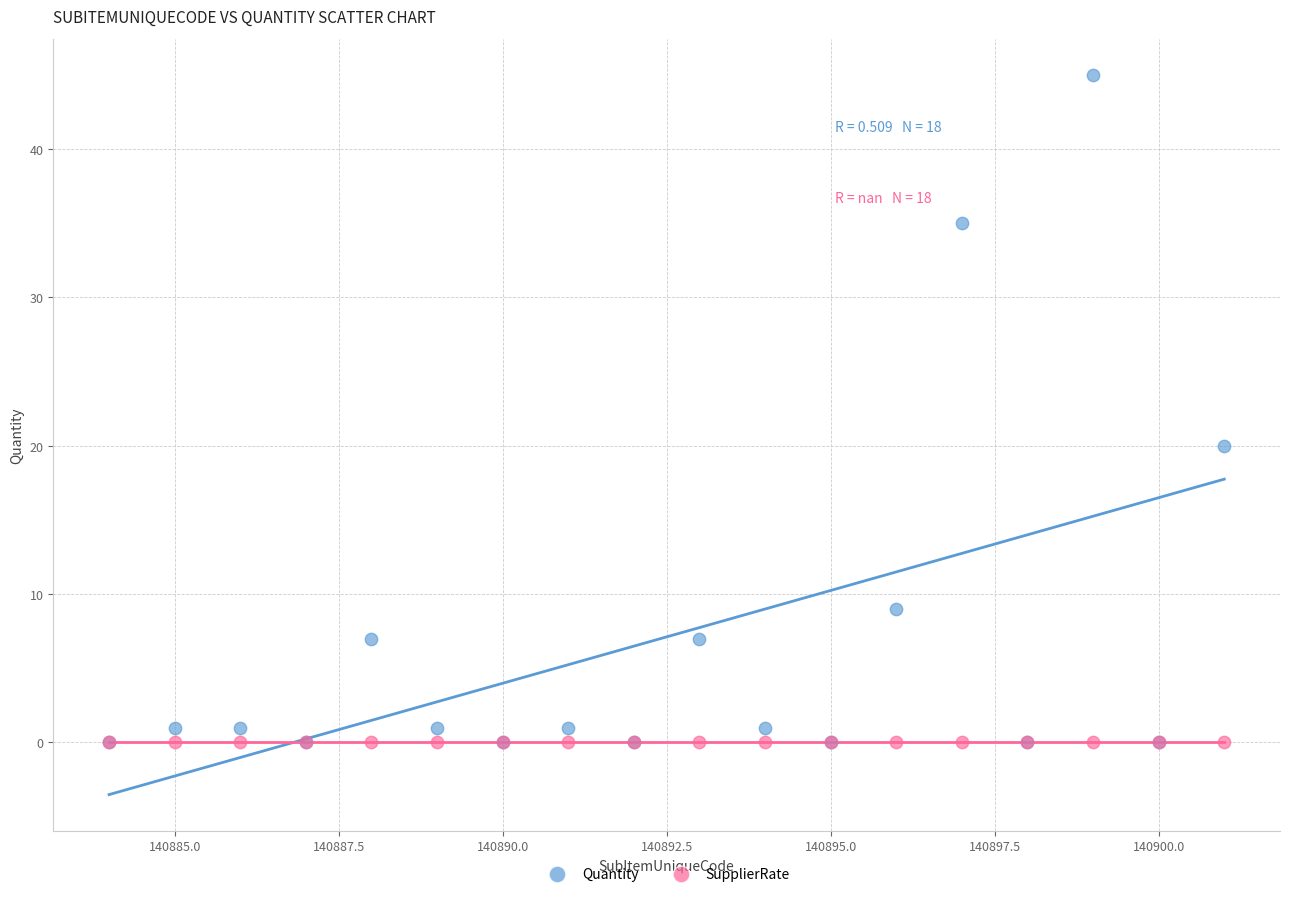

In the Quantity series, what Y value is closest to 22?

20